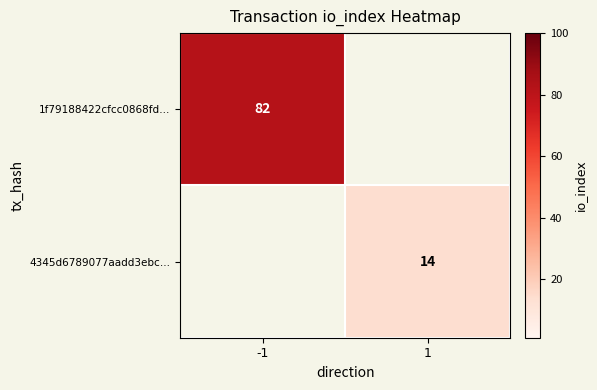

True or false: 1f79188422cfcc0868fd… has a value of 82 at -1.

True